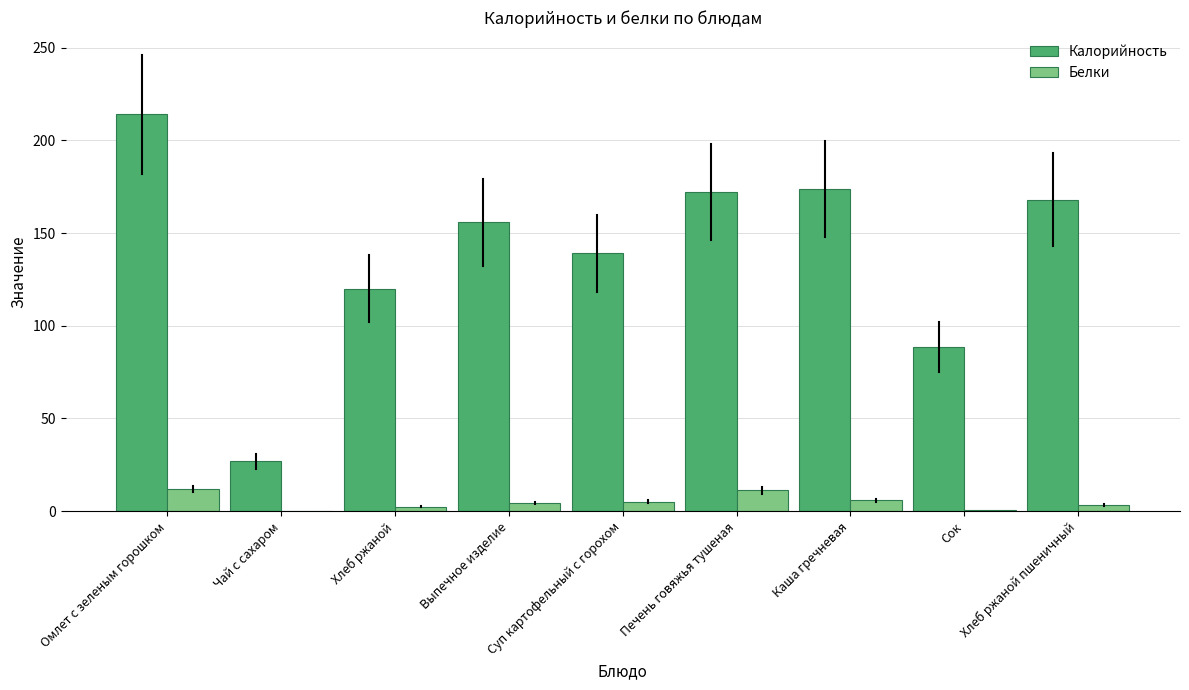

The value of Калорийность at Каша гречневая is 236.2. True or false?

False